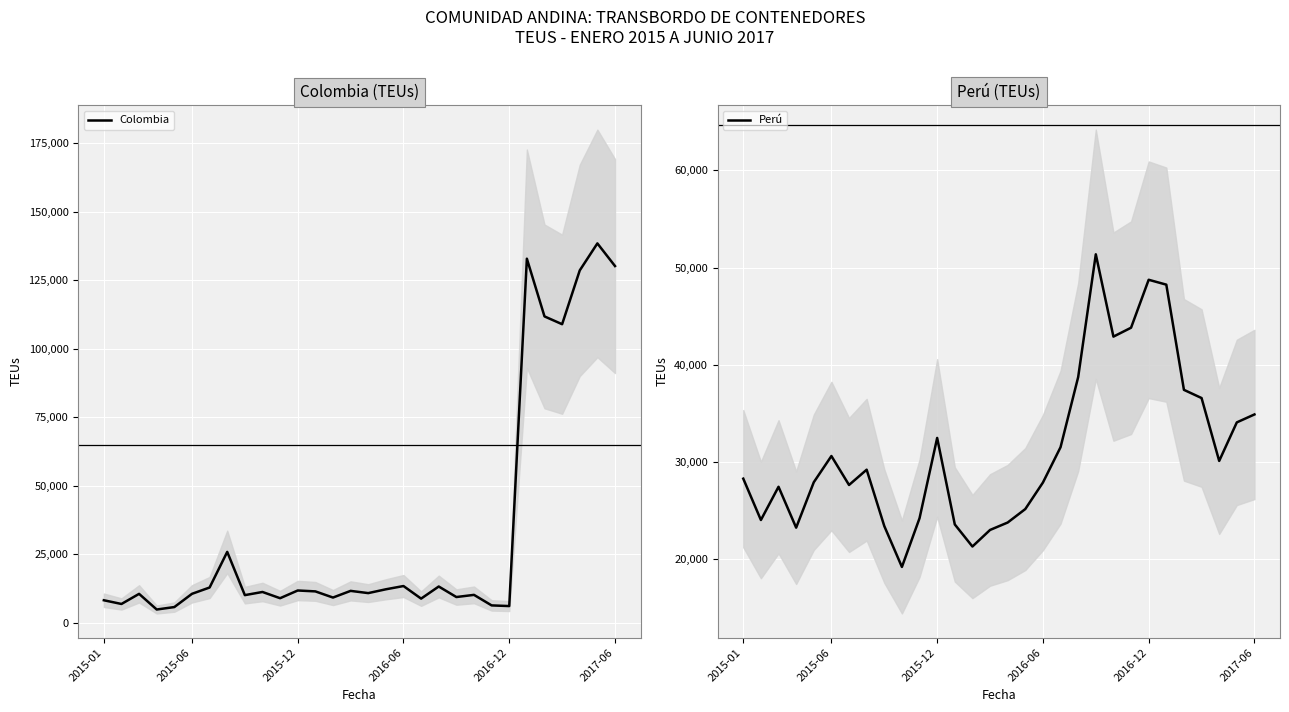

At how many categories does at least one series exceed 127503?

4